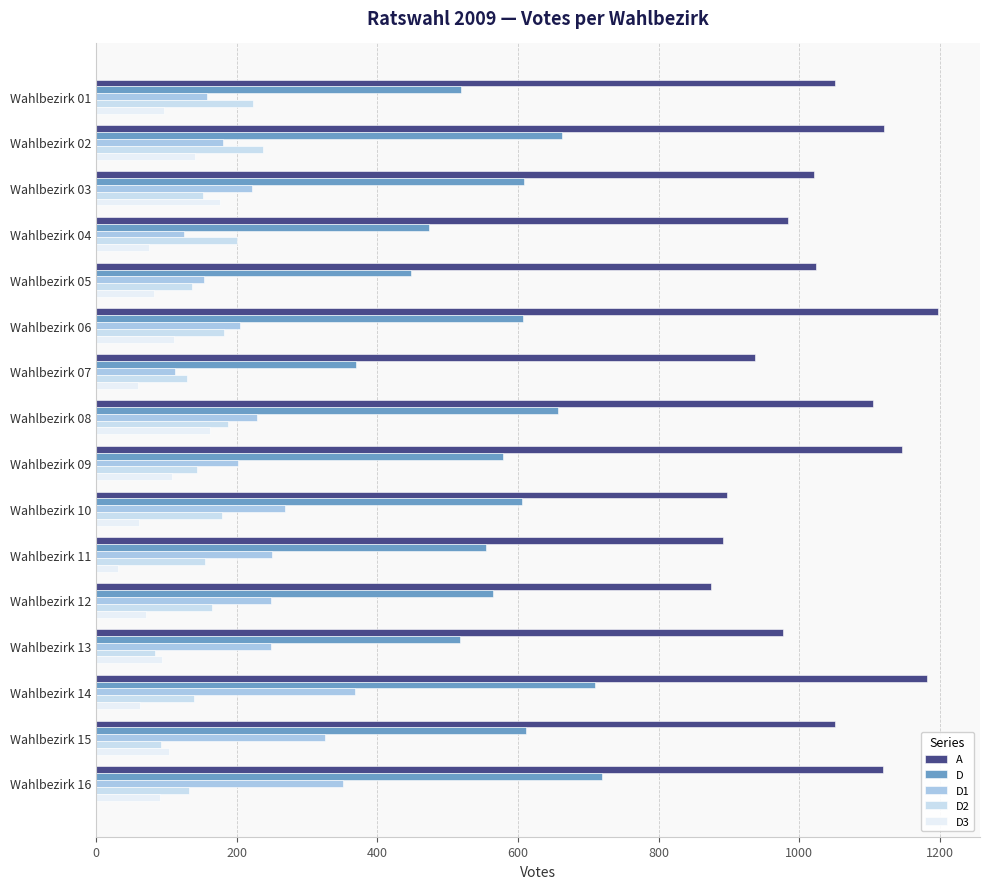

At how many categories does at least one series exceed 743?

16